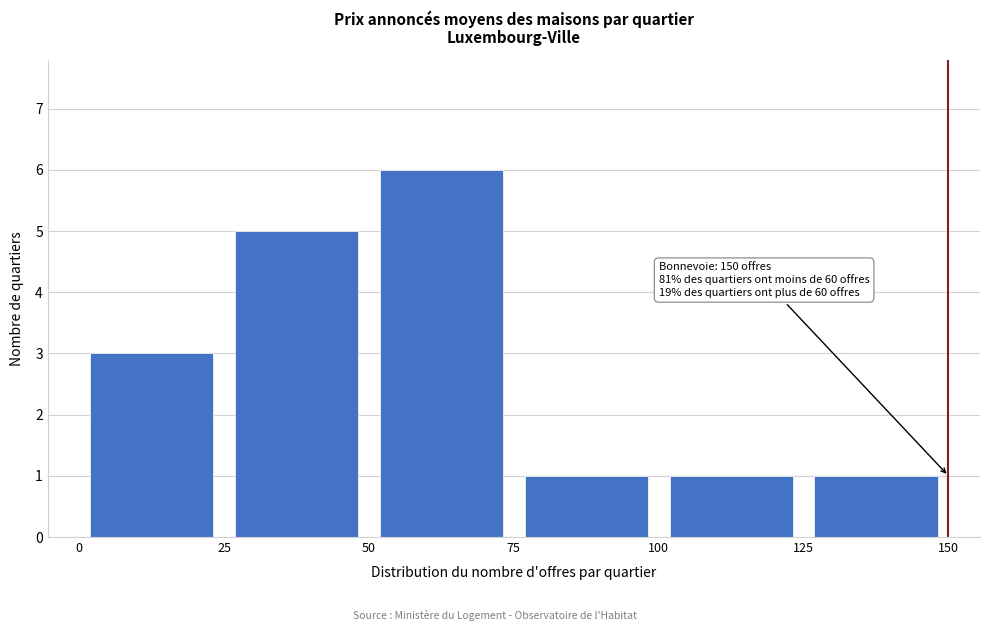

Over which range of the x-axis is the bar tallest?

50 to 75